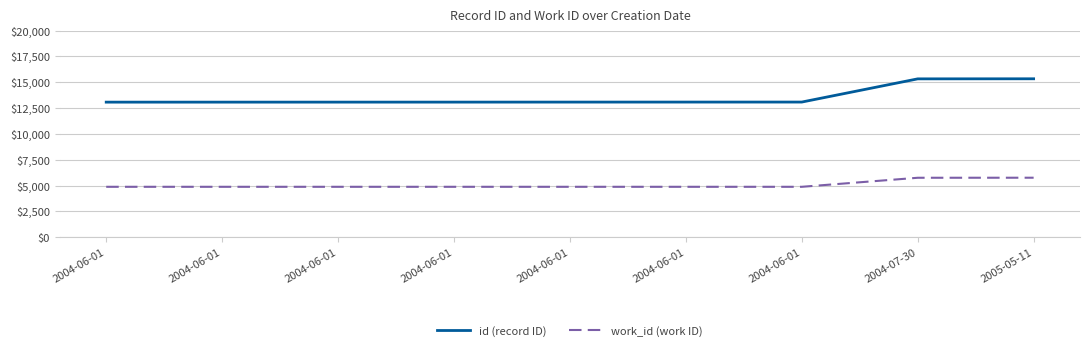

What are all the series names shown in the legend?

id (record ID), work_id (work ID)